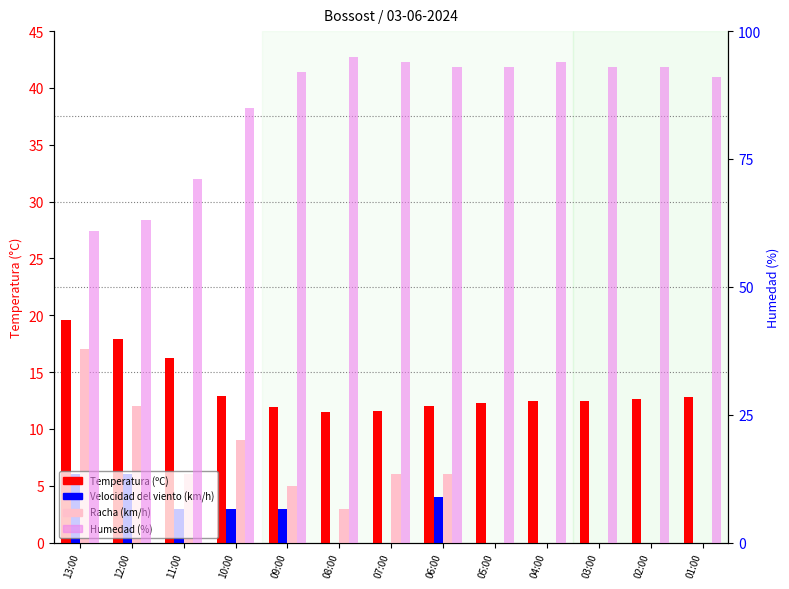

List the series in order of their peak value, highest first.

Humedad (%), Temperatura (ºC), Racha (km/h), Velocidad del viento (km/h)